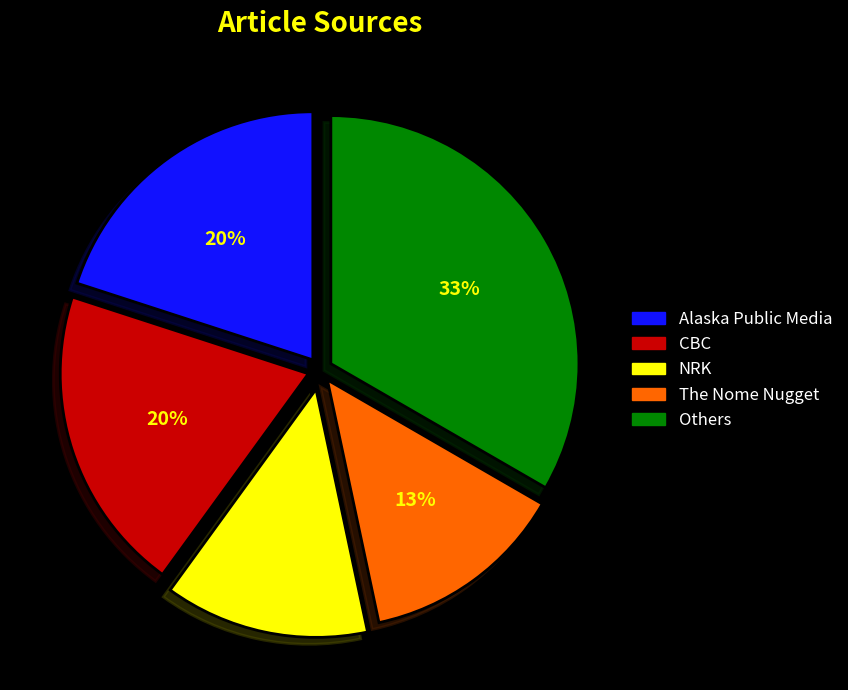

Is there a majority slice in this chart?

No